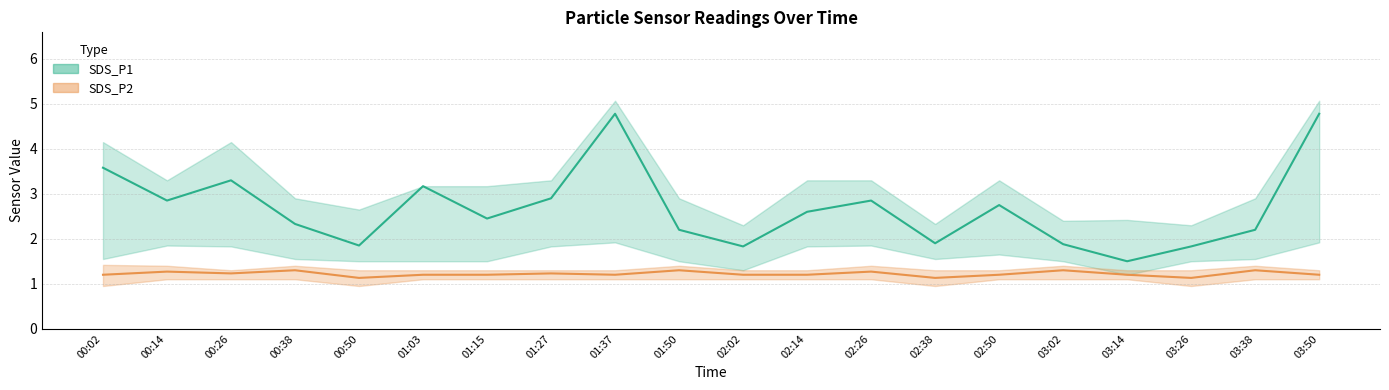

True or false: SDS_P2 and SDS_P1 cross at least once.

False